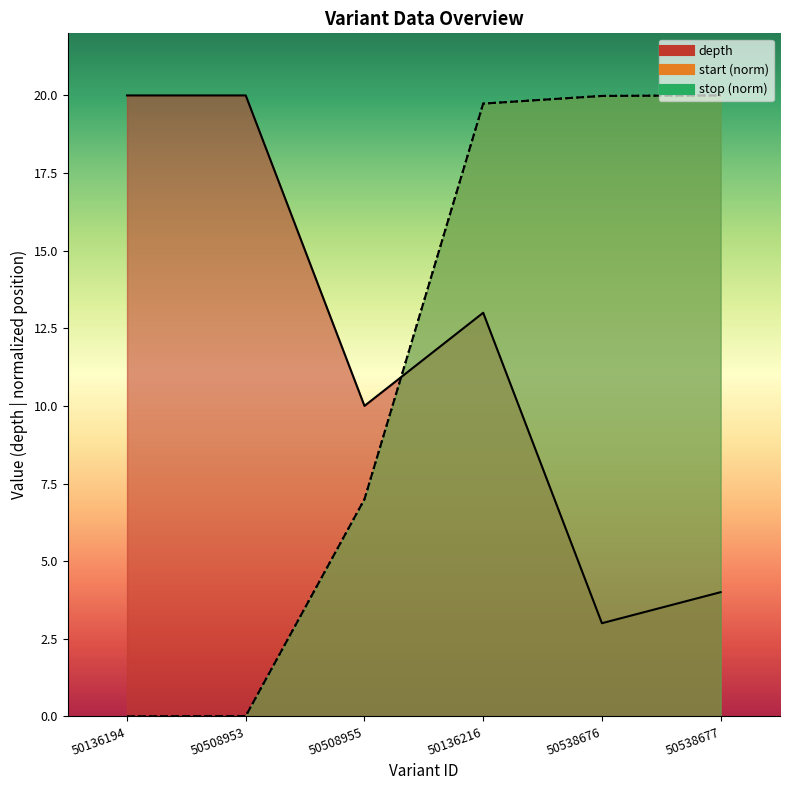

What is the value of the depth point at the 6th from the left?

4.0